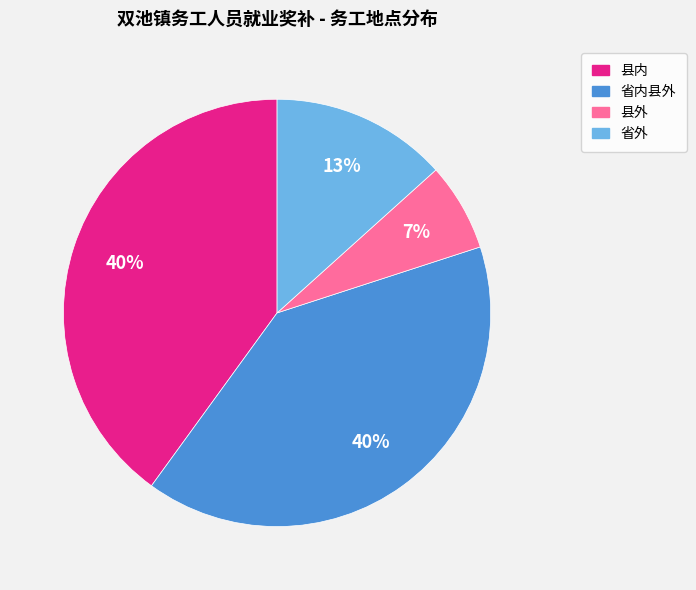

Is the sum of 县外 and 省内县外 greater than half?

No